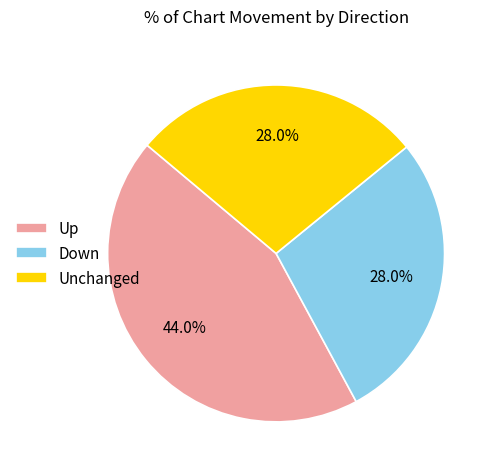

How many slices are in this pie chart?

3